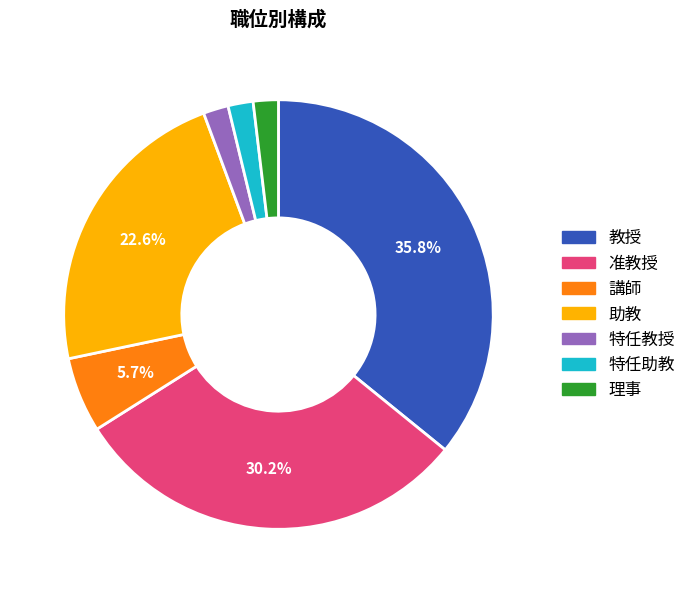

What is the largest slice in the pie chart?

教授